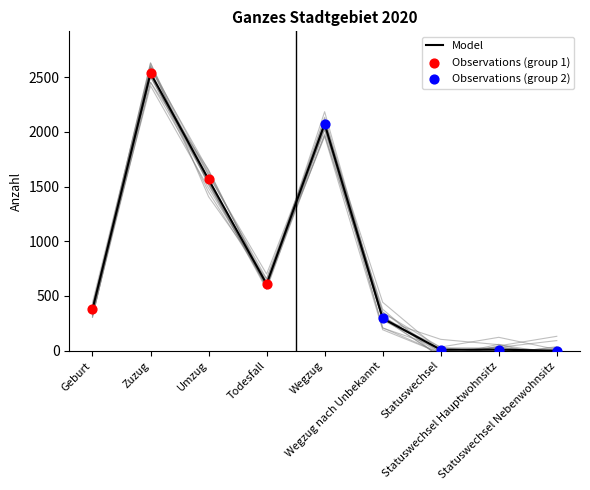

Which has a higher value, Statuswechsel Nebenwohnsitz or Todesfall?

Todesfall